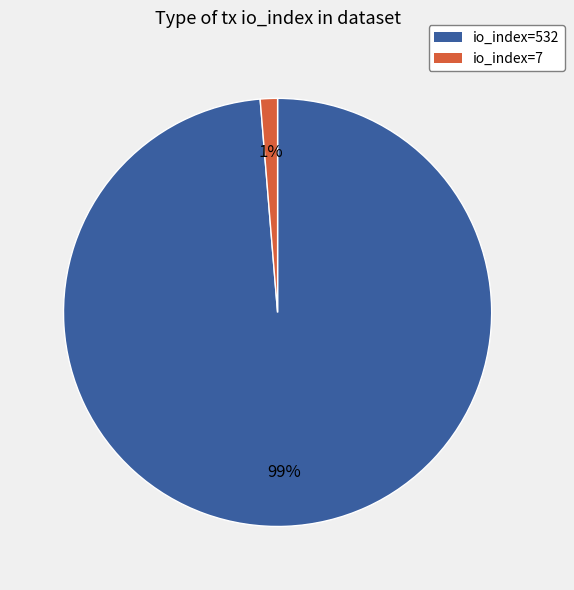

The io_index=532 slice represents 99% of the pie. True or false?

True